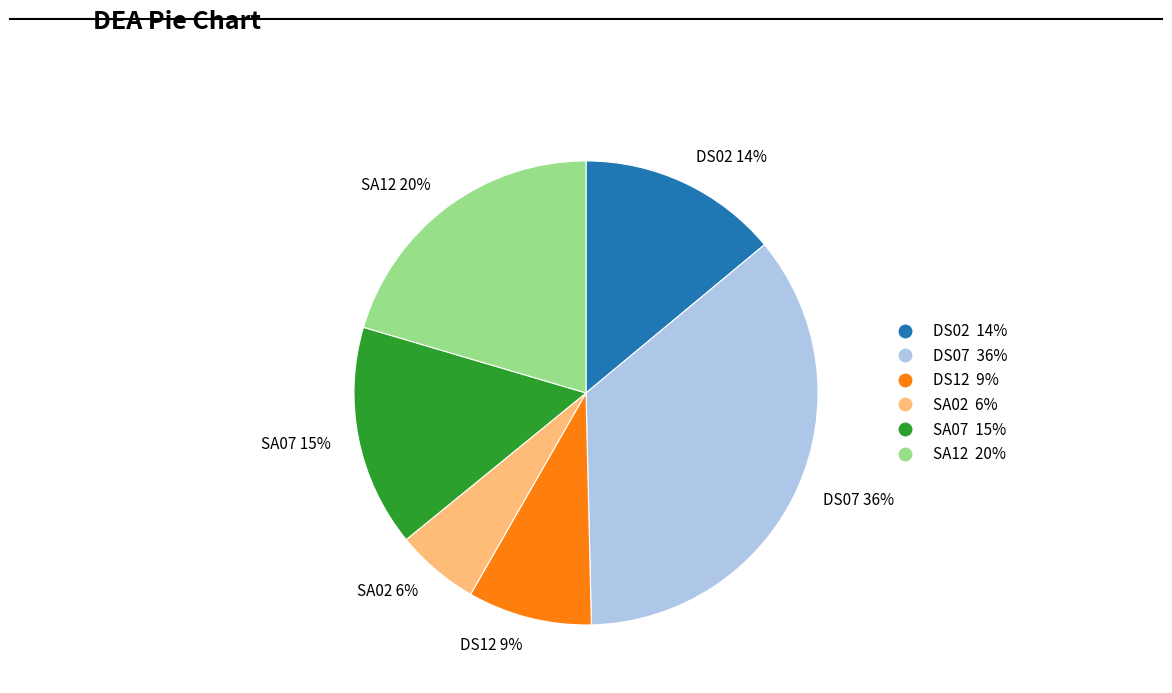

To the nearest percent, what is the difference between the largest and smallest slice percentages?

30%